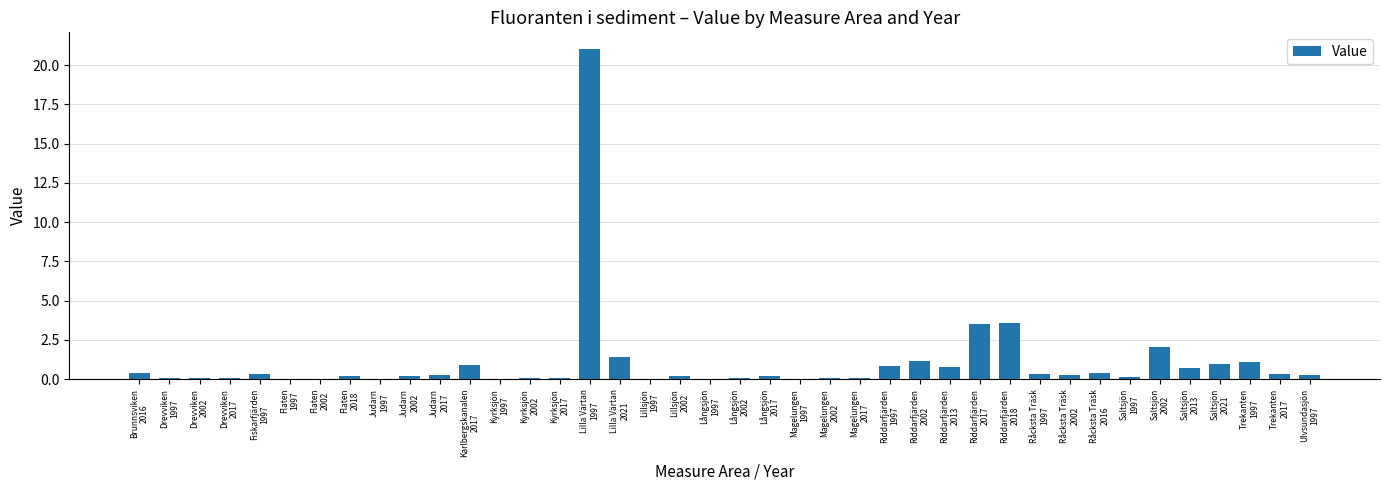

Which has a higher value, Råcksta Träsk
1997 or Trekanten
1997?

Trekanten
1997